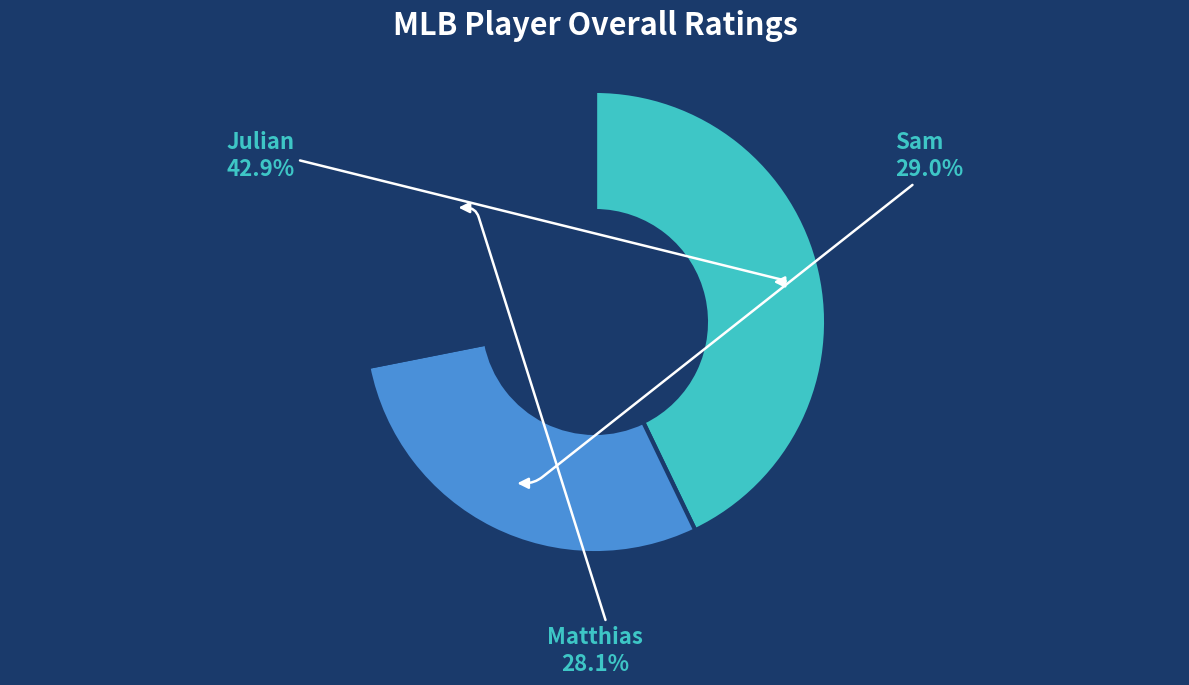

Does Matthias represent more than half of the total?

No